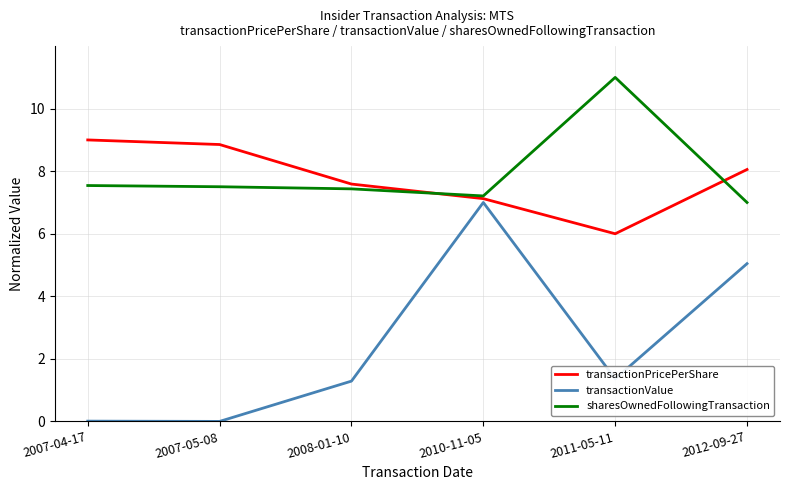

Which series changed the most between 2010-11-05 and 2011-05-11?

transactionValue